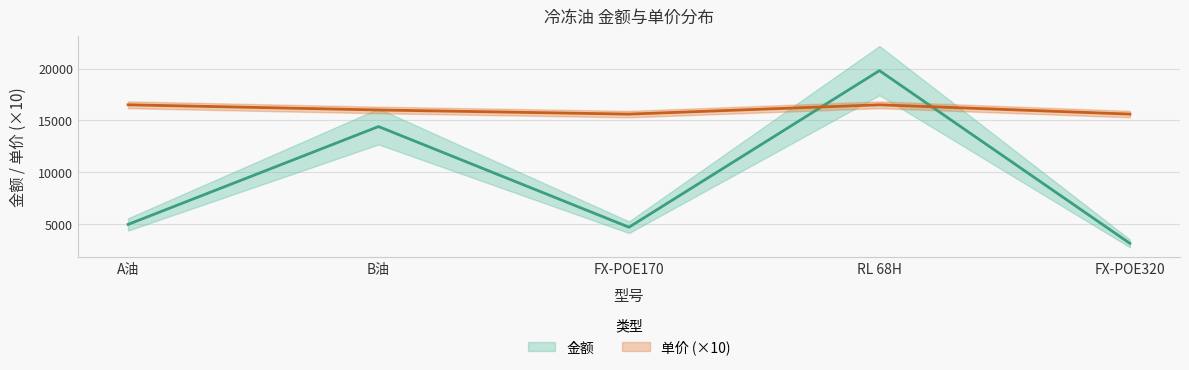

Reading left to right, transcribe all the data shown in this chart.

金额: A油=4950	B油=14400	FX-POE170=4680	RL 68H=19800	FX-POE320=3120
单价: A油=16500	B油=16000	FX-POE170=15600	RL 68H=16500	FX-POE320=15600